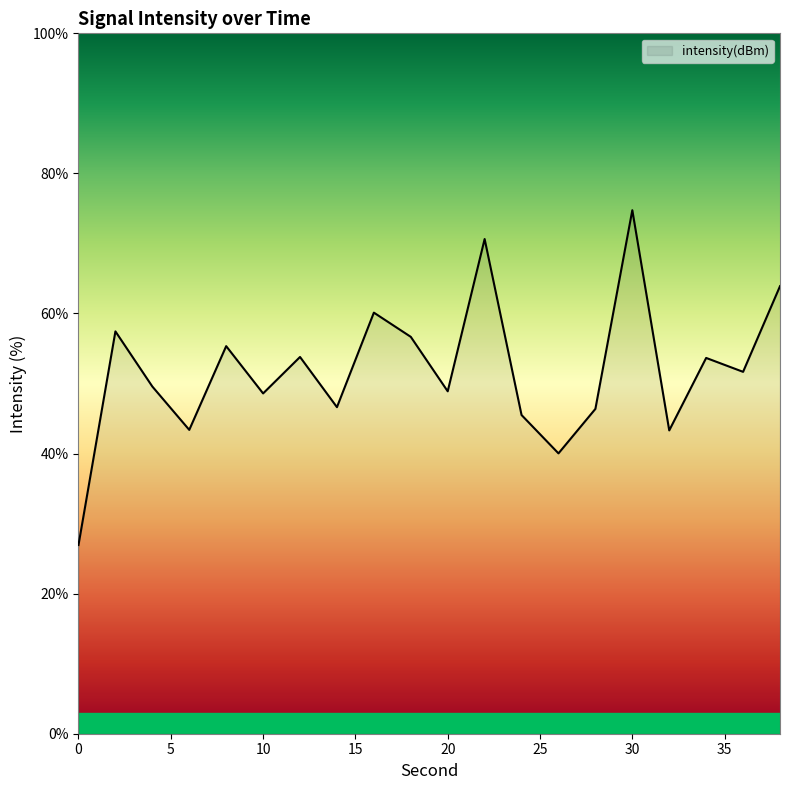

What is the maximum value shown in the chart?

74.7